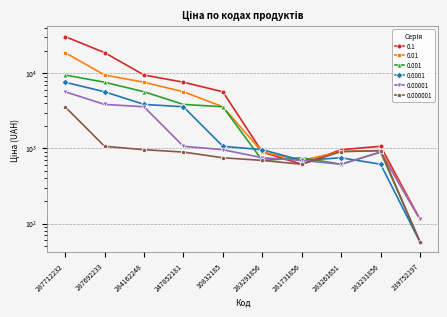

Which category has the highest value across all series?

287712232